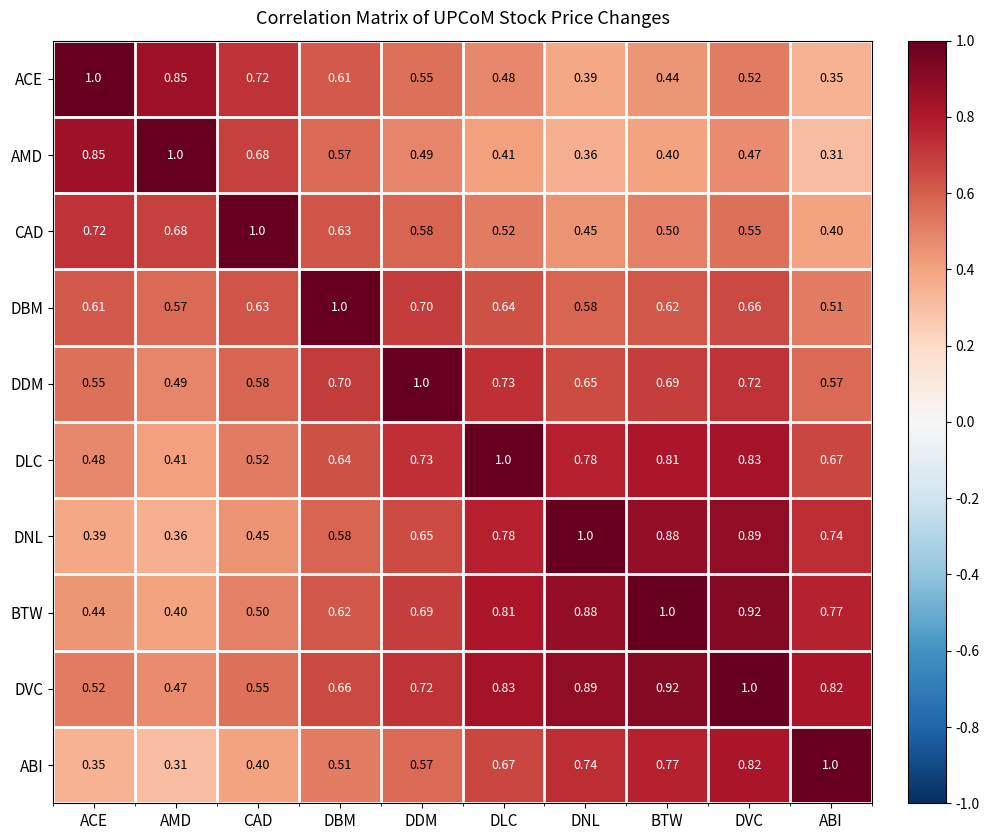

At which label is DNL closest to 0?

AMD